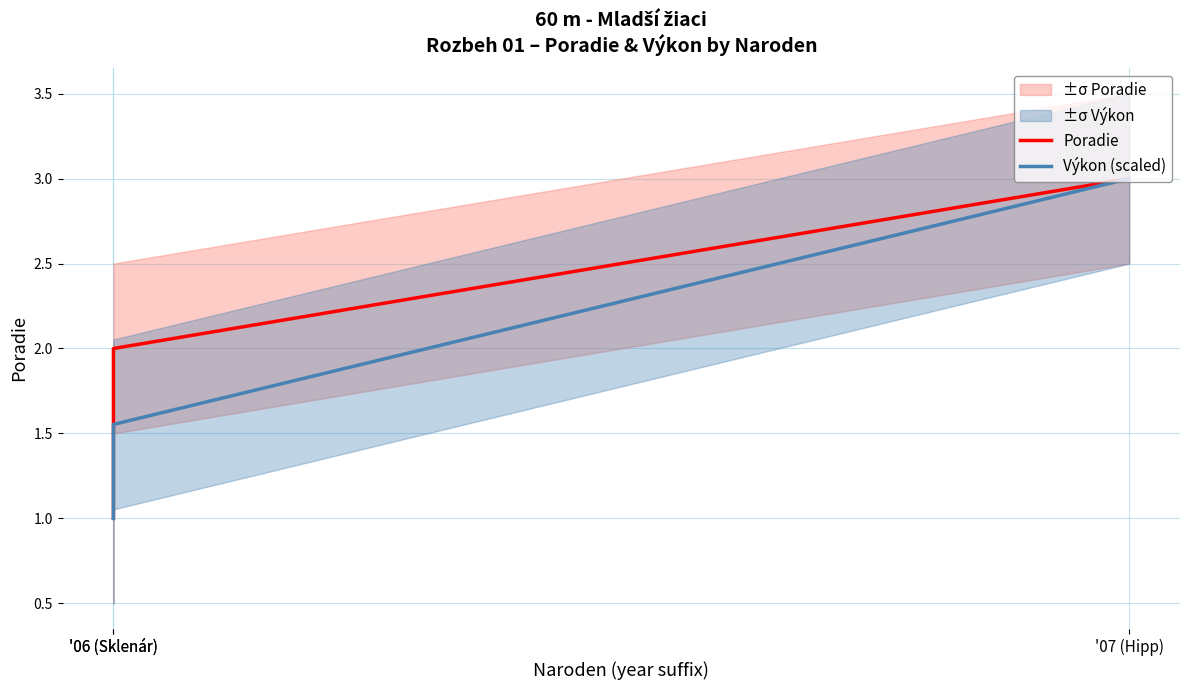

What is the difference between the Výkon (scaled) values at '06 (Sklenár) and '06 (Sklenár)?

0.6